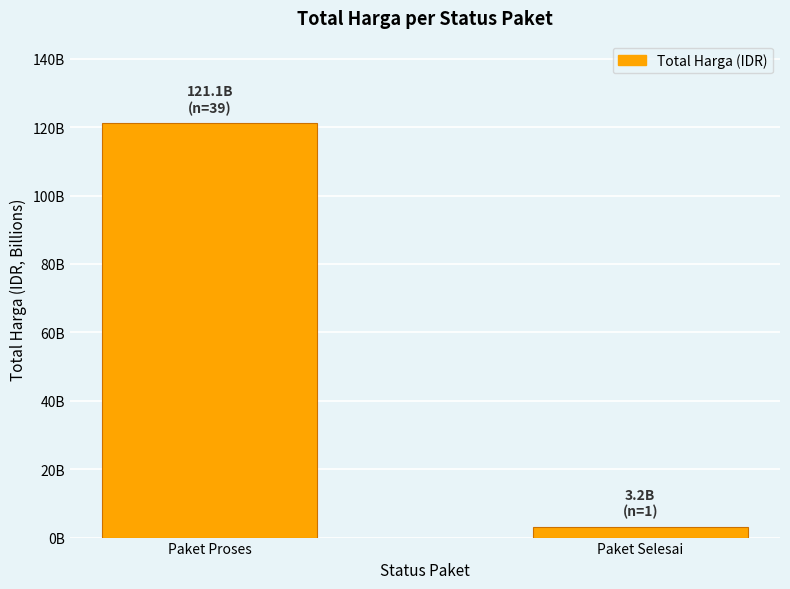

The chart shows a value of 40782918610 at Paket Proses. True or false?

False